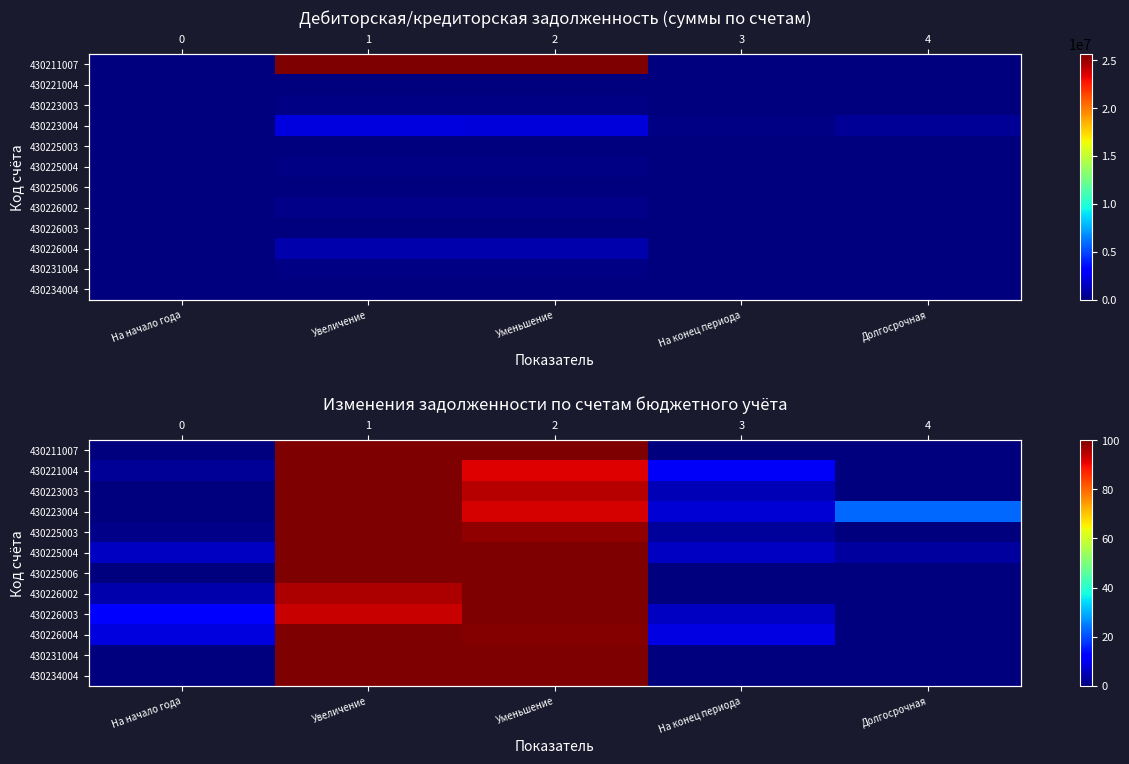

At how many categories does at least one series exceed 3?

5